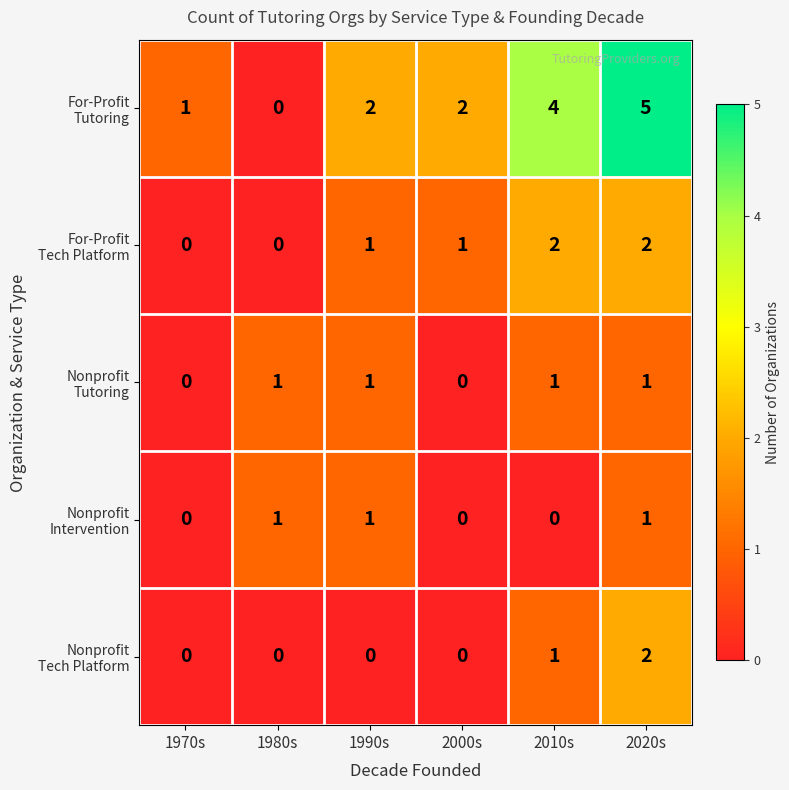

What is the spread (max minus min) of values at 2010s?

4